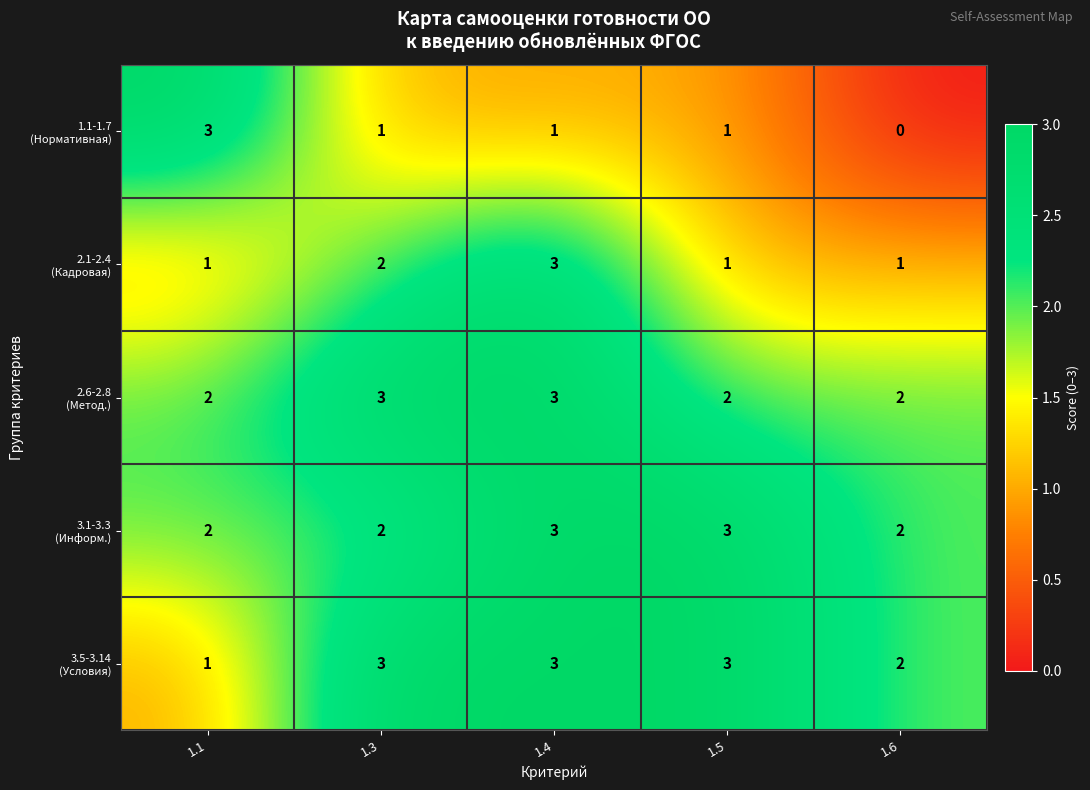

How many series are shown in this chart?

5